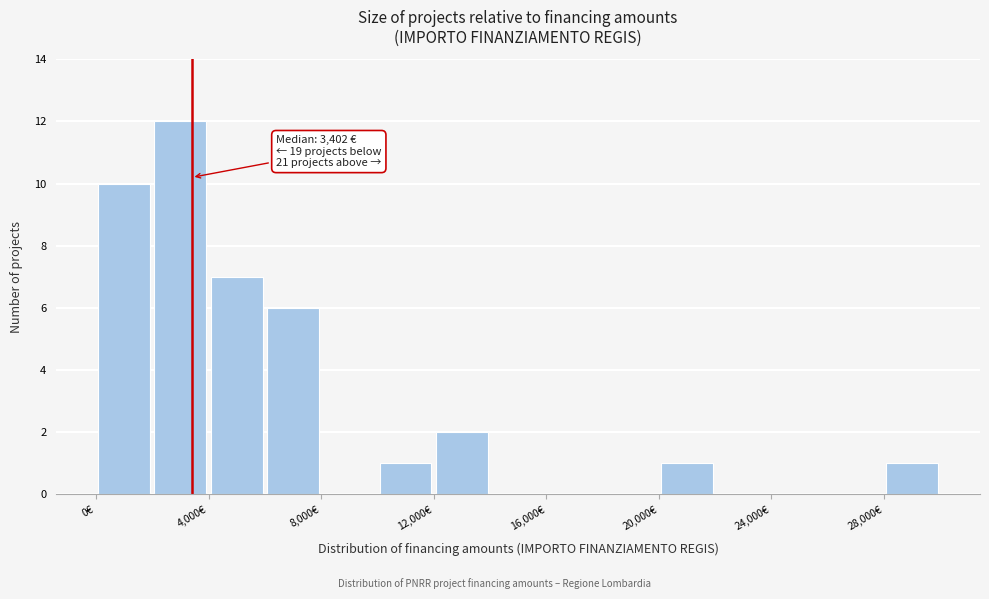

Which range on the x-axis has the tallest bar?

2000 to 4000